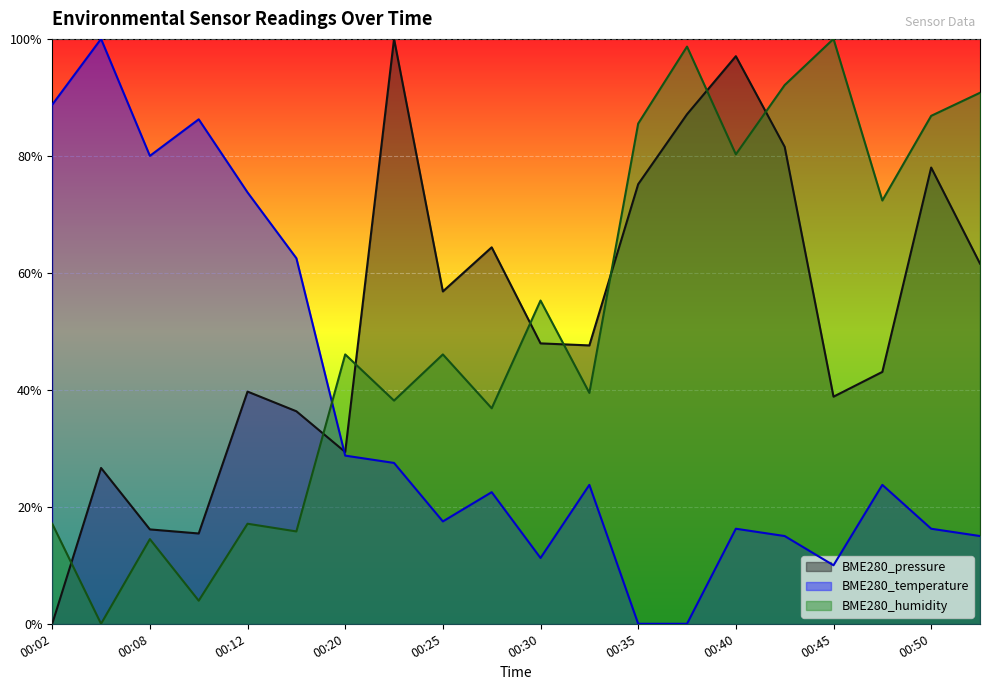

How many values in the BME280_humidity series are below 46?

9